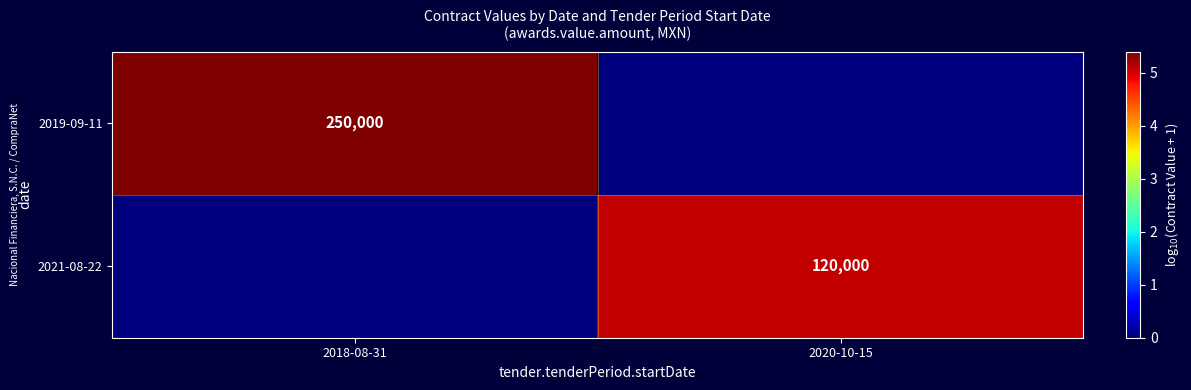

Between 2020-10-15 and 2018-08-31, which is larger?

2018-08-31